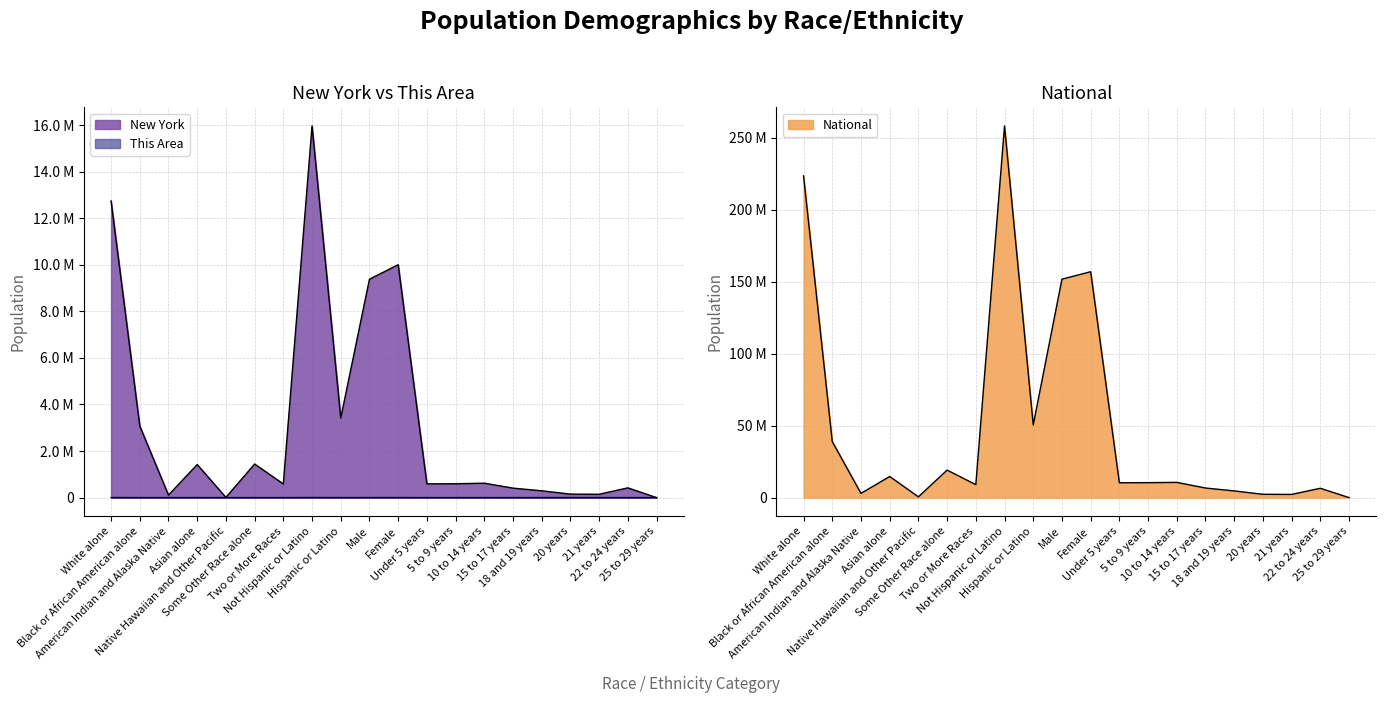

What is the approximate value of New York at Not Hispanic or Latino, to the nearest 50?

15961200